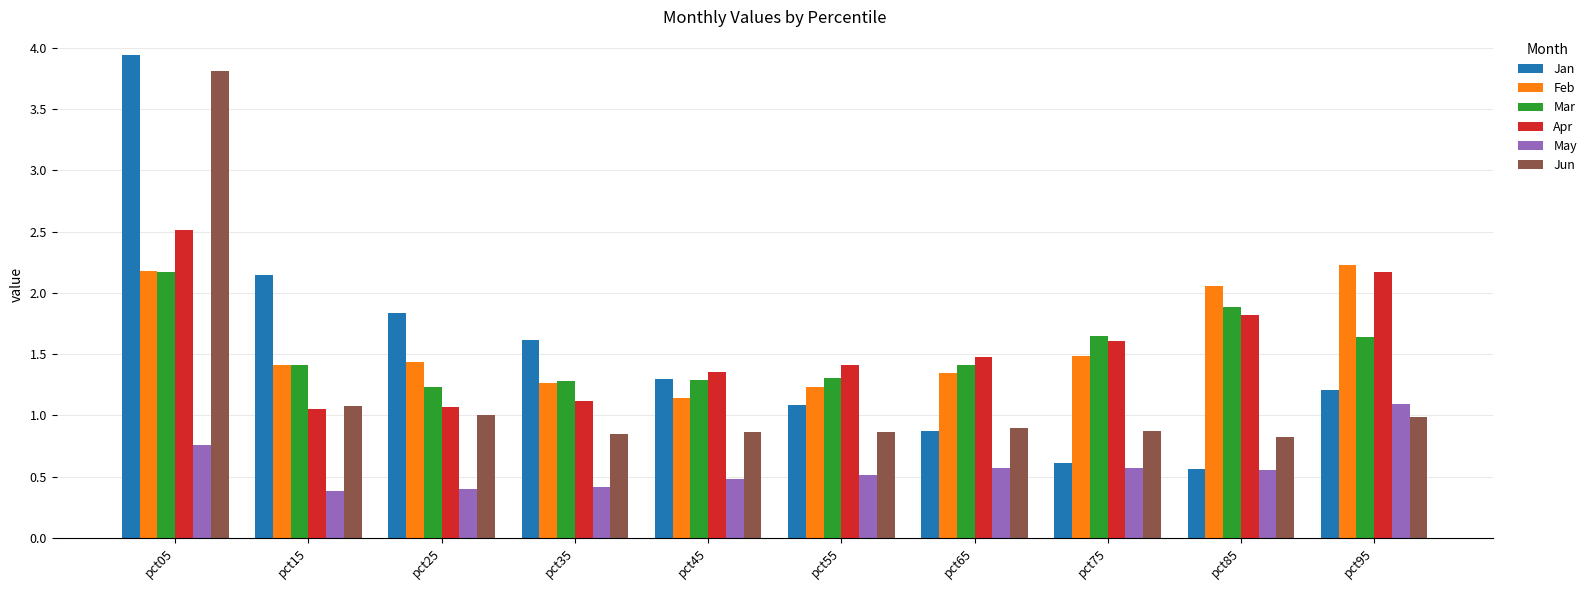

The Jan series shows 2.1 at pct45. True or false?

False